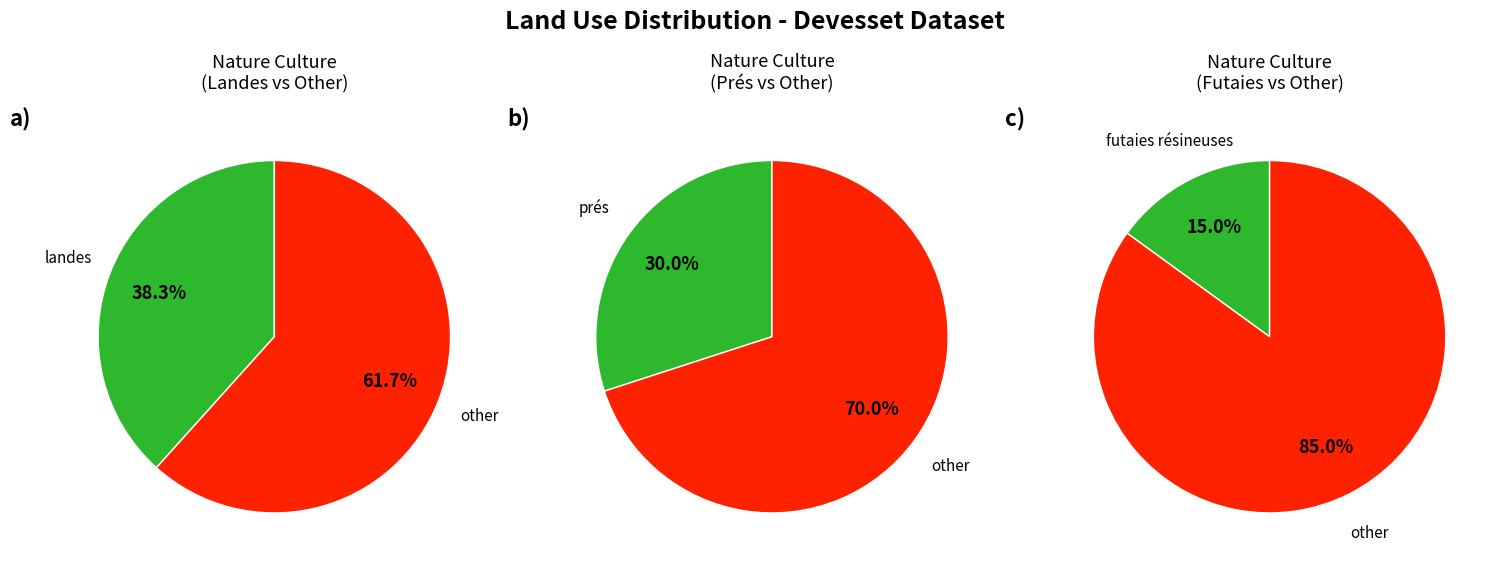

Is it true that taillis sous futaie is 1% of the pie?

False